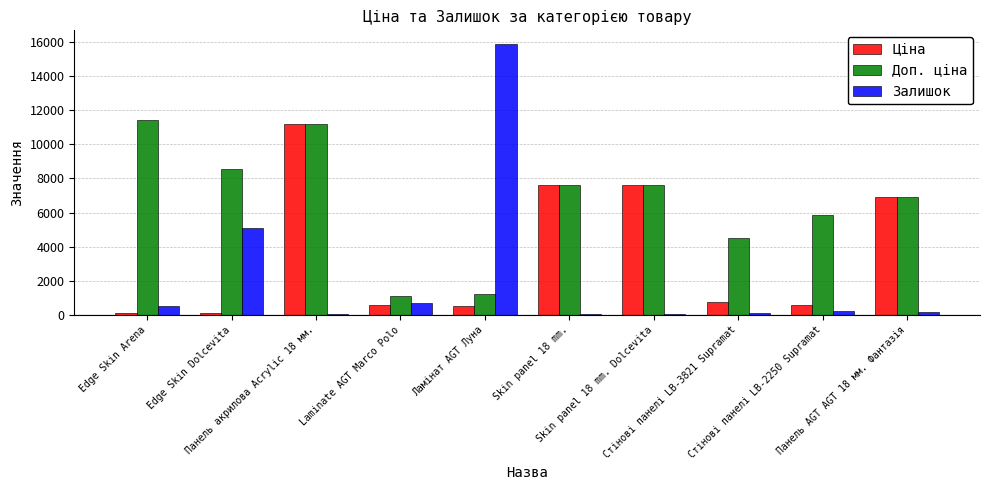

Which series has the largest total across all categories?

Доп. ціна